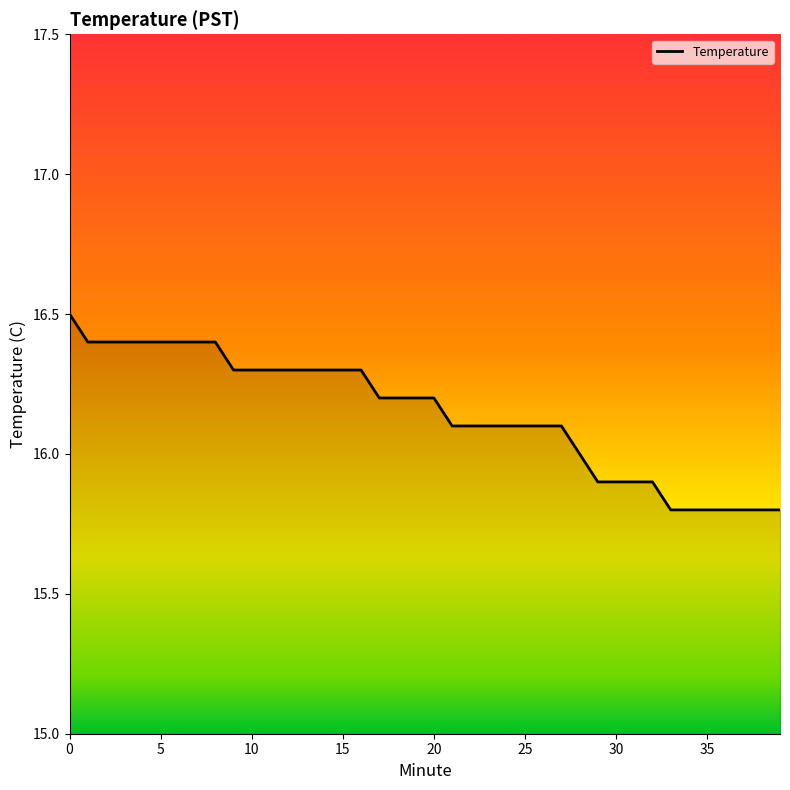

What is the difference between the maximum and minimum values?

0.7